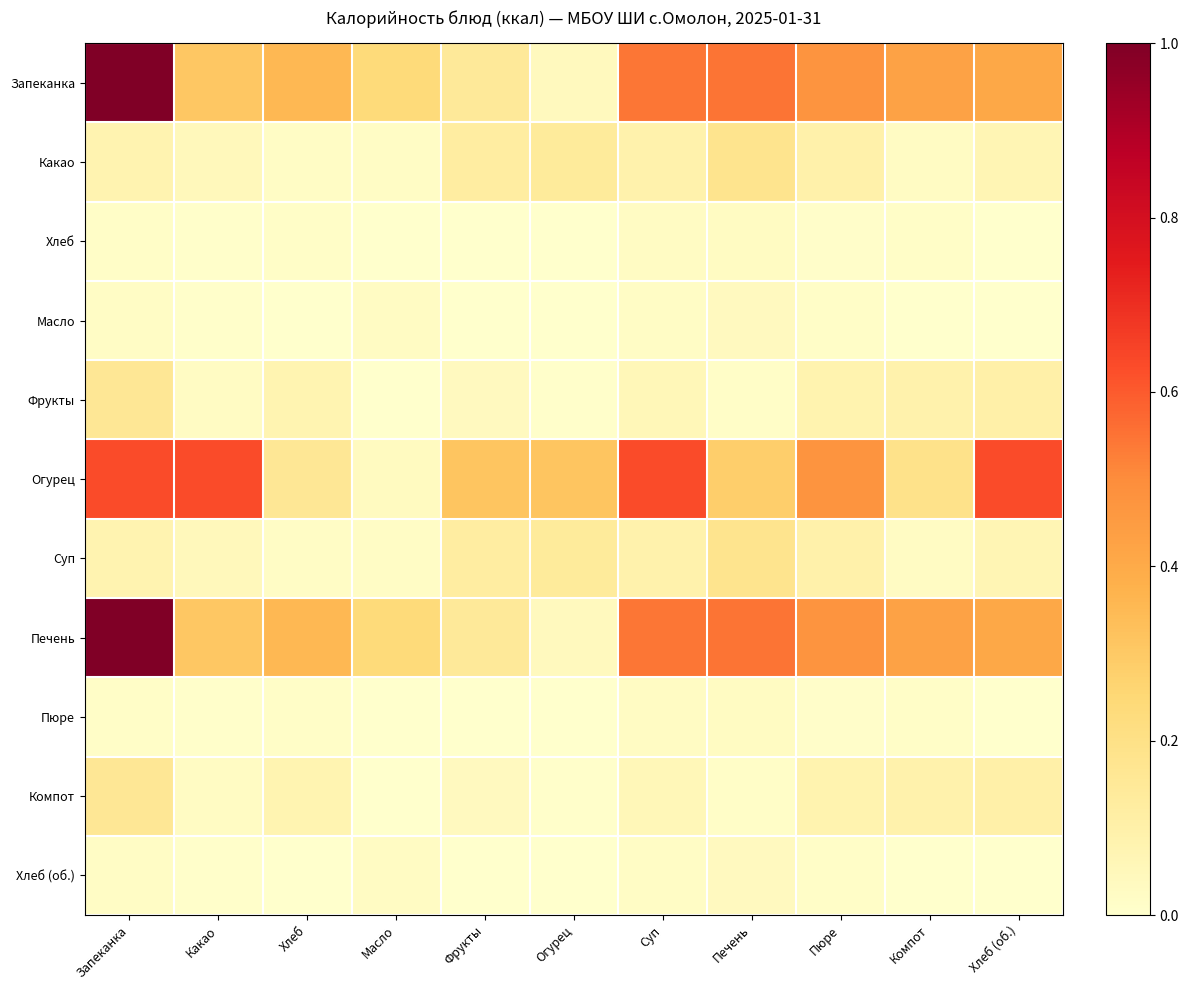

What is the total value across all series at Какао?

1.4